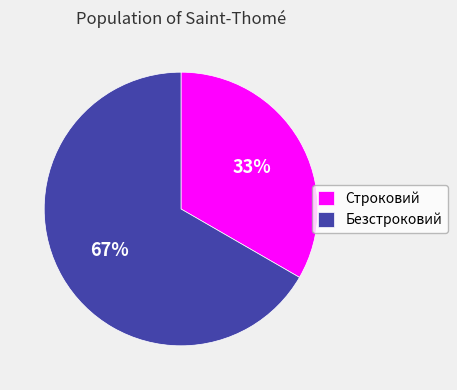

Does Безстроковий represent more than half of the total?

Yes